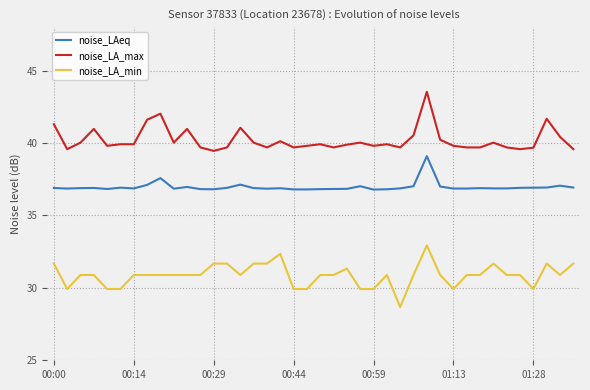

Which series has the largest total across all categories?

noise_LA_max